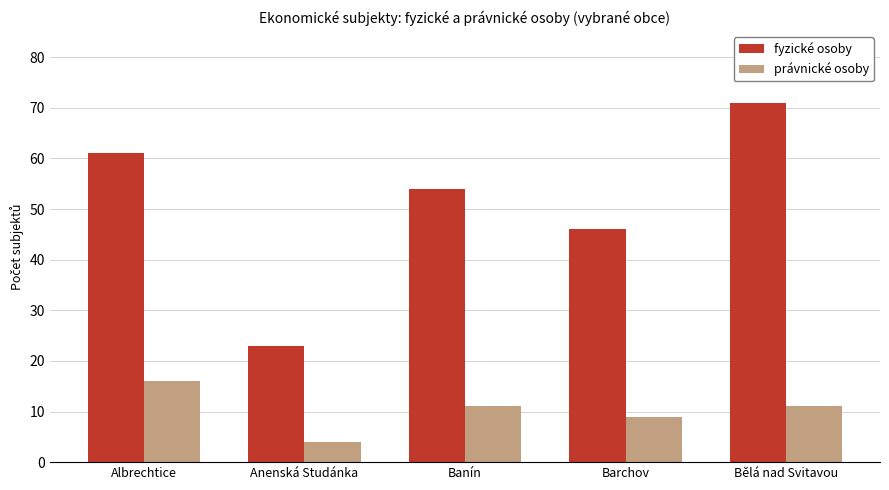

Rank the categories by fyzické osoby value from highest to lowest.

Bělá nad Svitavou, Albrechtice, Banín, Barchov, Anenská Studánka